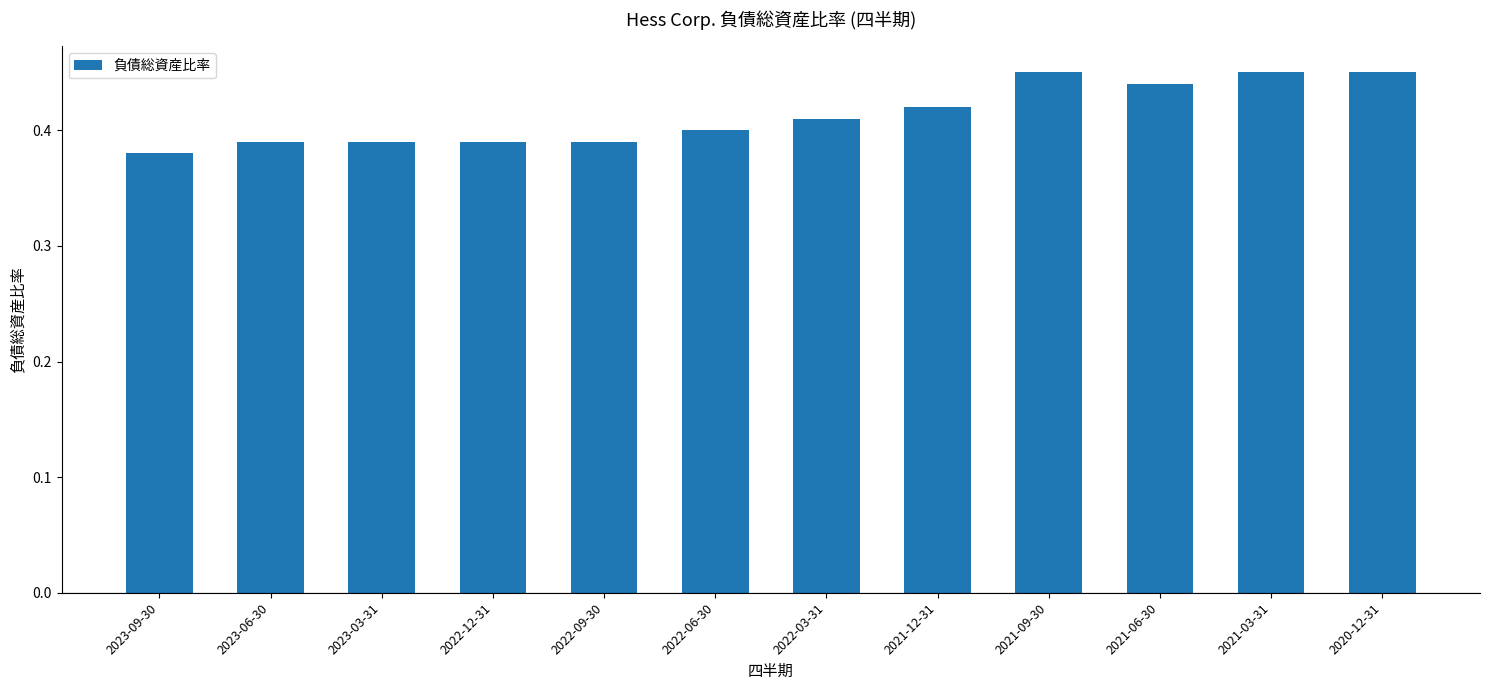

Between 2023-06-30 and 2020-12-31, which is larger?

2020-12-31